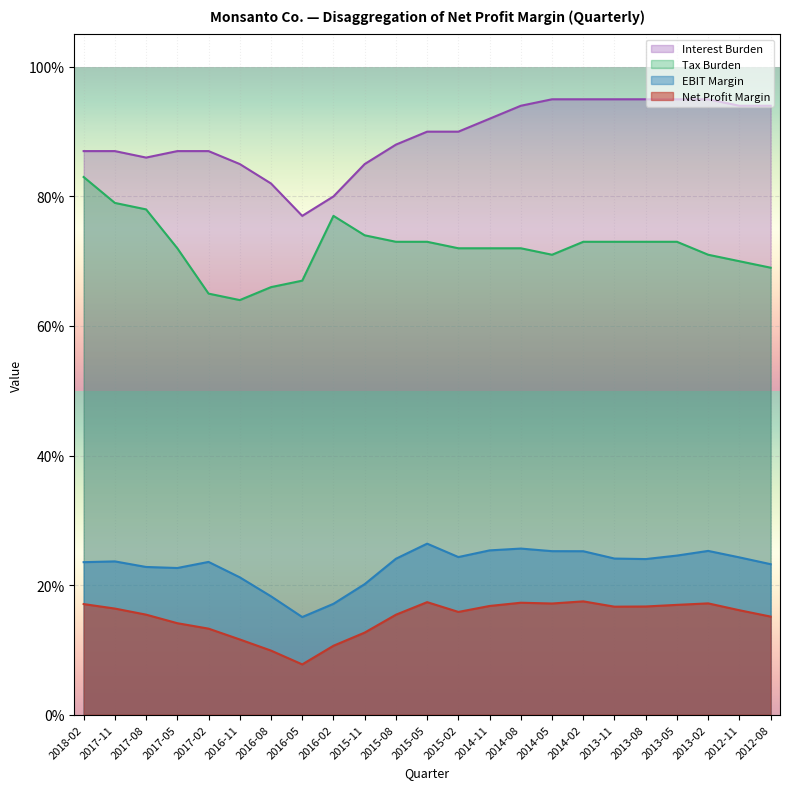

Reading left to right, transcribe all the data shown in this chart.

Net Profit Margin: 2018-02=0.2	2017-11=0.2	2017-08=0.2	2017-05=0.1	2017-02=0.1	2016-11=0.1	2016-08=0.1	2016-05=0.1	2016-02=0.1	2015-11=0.1	2015-08=0.2	2015-05=0.2	2015-02=0.2	2014-11=0.2	2014-08=0.2	2014-05=0.2	2014-02=0.2	2013-11=0.2	2013-08=0.2	2013-05=0.2	2013-02=0.2	2012-11=0.2	2012-08=0.2
EBIT Margin: 2018-02=0.2	2017-11=0.2	2017-08=0.2	2017-05=0.2	2017-02=0.2	2016-11=0.2	2016-08=0.2	2016-05=0.2	2016-02=0.2	2015-11=0.2	2015-08=0.2	2015-05=0.3	2015-02=0.2	2014-11=0.3	2014-08=0.3	2014-05=0.3	2014-02=0.3	2013-11=0.2	2013-08=0.2	2013-05=0.2	2013-02=0.3	2012-11=0.2	2012-08=0.2
Tax Burden: 2018-02=0.8	2017-11=0.8	2017-08=0.8	2017-05=0.7	2017-02=0.7	2016-11=0.6	2016-08=0.7	2016-05=0.7	2016-02=0.8	2015-11=0.7	2015-08=0.7	2015-05=0.7	2015-02=0.7	2014-11=0.7	2014-08=0.7	2014-05=0.7	2014-02=0.7	2013-11=0.7	2013-08=0.7	2013-05=0.7	2013-02=0.7	2012-11=0.7	2012-08=0.7
Interest Burden: 2018-02=0.9	2017-11=0.9	2017-08=0.9	2017-05=0.9	2017-02=0.9	2016-11=0.8	2016-08=0.8	2016-05=0.8	2016-02=0.8	2015-11=0.8	2015-08=0.9	2015-05=0.9	2015-02=0.9	2014-11=0.9	2014-08=0.9	2014-05=0.9	2014-02=0.9	2013-11=0.9	2013-08=0.9	2013-05=0.9	2013-02=0.9	2012-11=0.9	2012-08=0.9